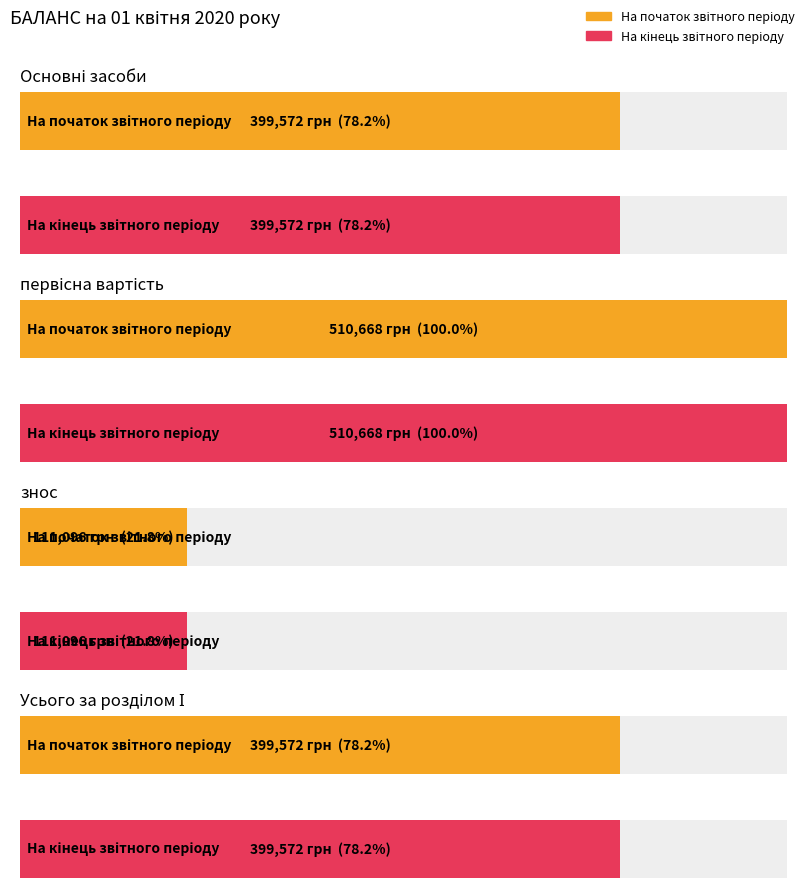

How many bars are there in each group?

2